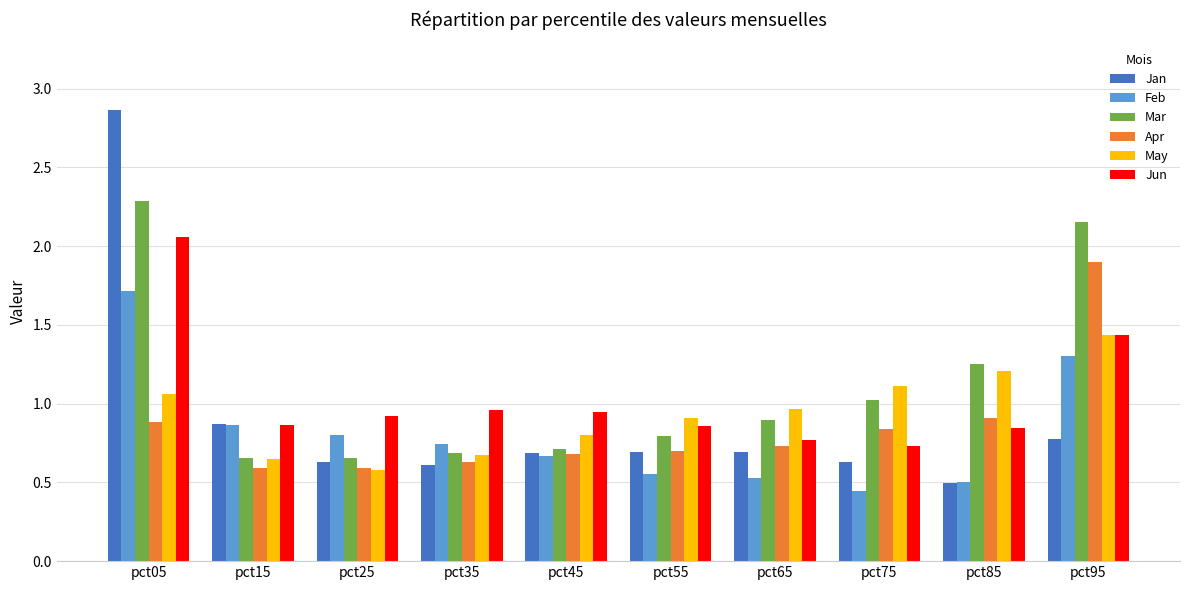

What is the difference between the Feb values at pct45 and pct35?

0.1